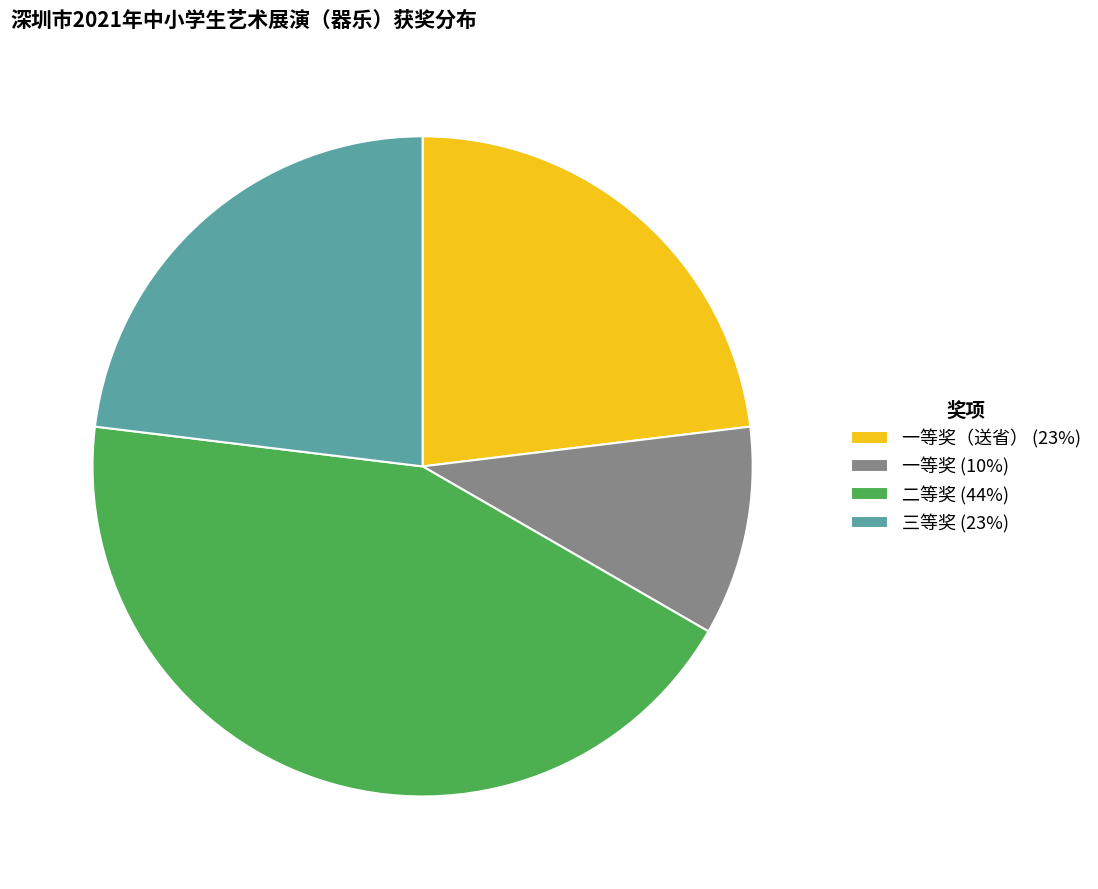

Which category has the smallest portion of the pie?

一等奖 (10%)